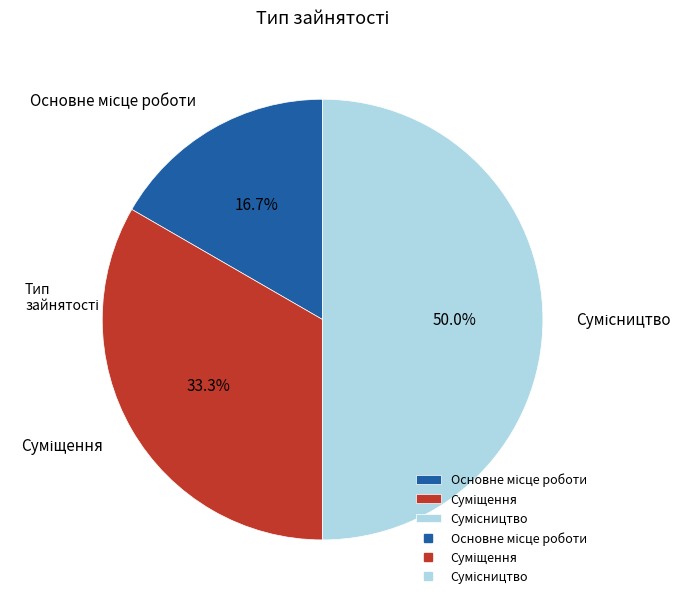

To the nearest percent, what is the combined percentage of Суміщення and Сумісництво?

83%